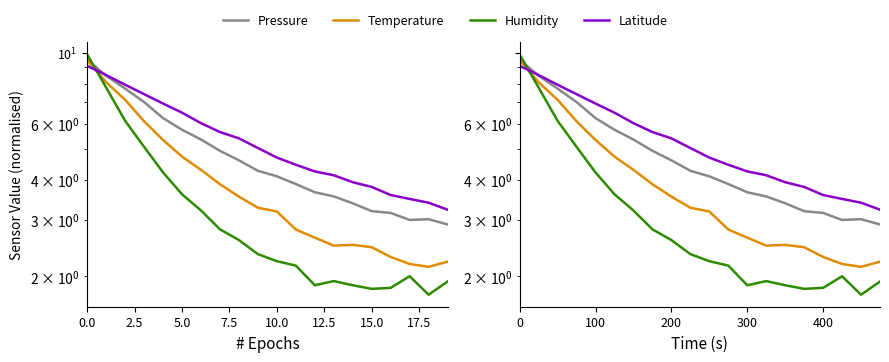

Does the chart have visible grid lines?

No